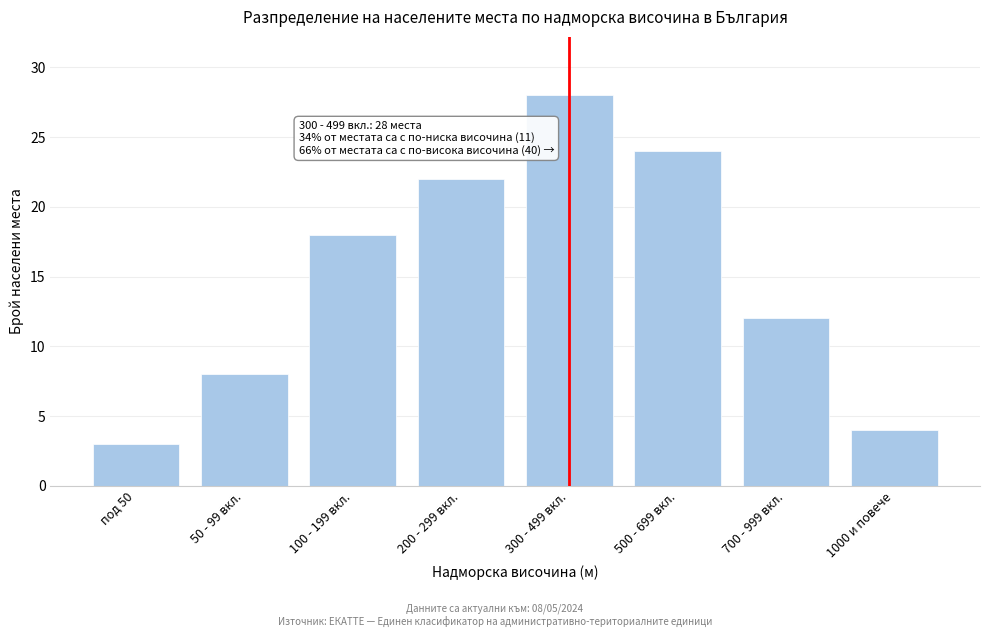

Reading right to left, transcribe all the data shown in this chart.

1000 и повече=4	700 - 999 вкл.=12	500 - 699 вкл.=24	300 - 499 вкл.=28	200 - 299 вкл.=22	100 - 199 вкл.=18	50 - 99 вкл.=8	под 50=3